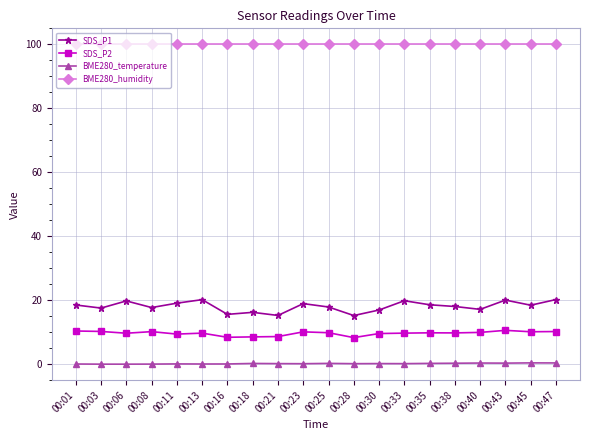

What is the sum of all SDS_P1 values?

360.9